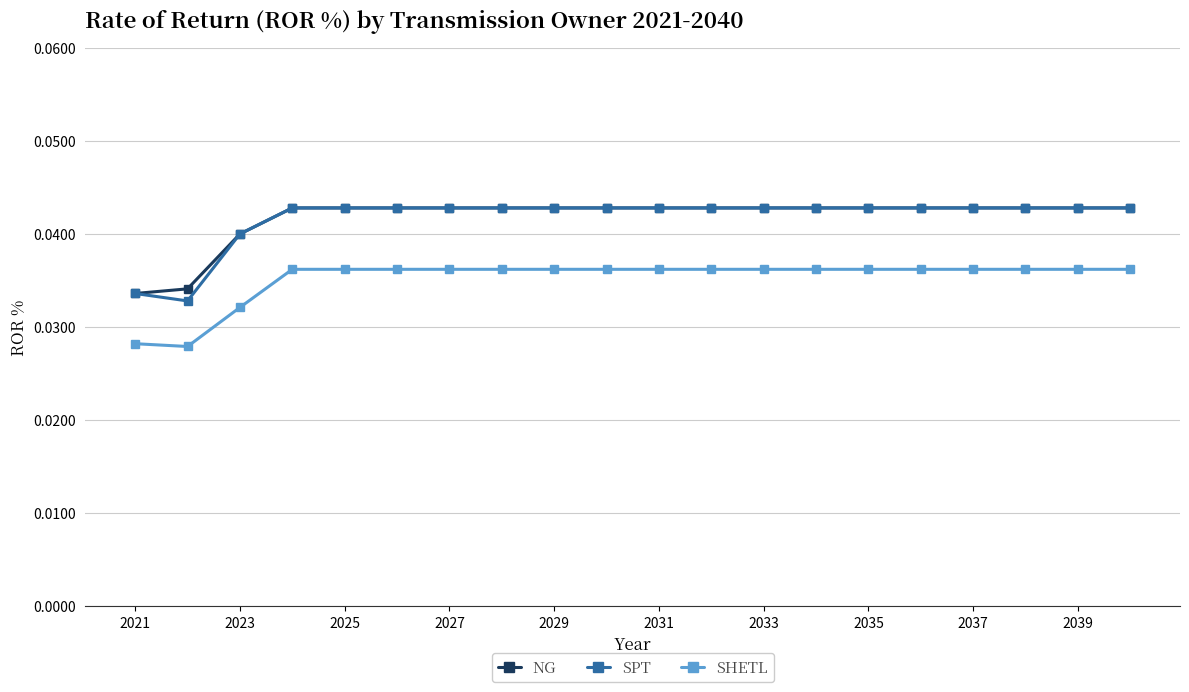

What are all the series names shown in the legend?

NG, SPT, SHETL